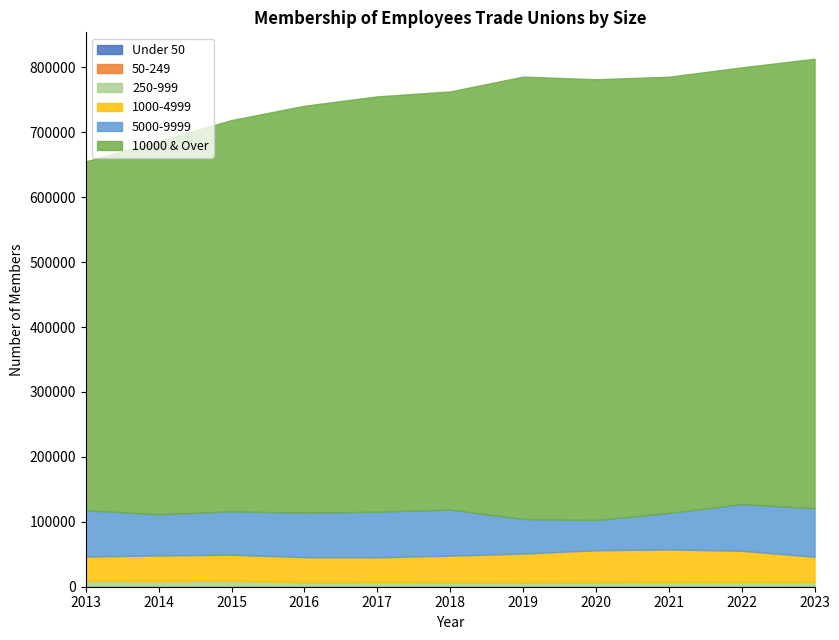

True or false: 1000-4999 and Under 50 cross at least once.

False